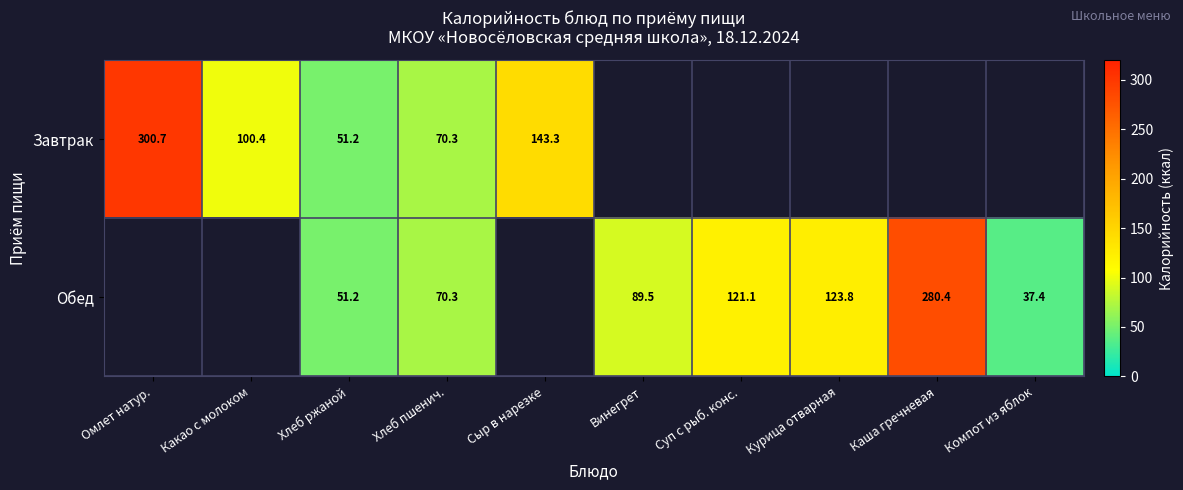

True or false: Обед has a value of 41.6 at Хлеб пшенич..

False